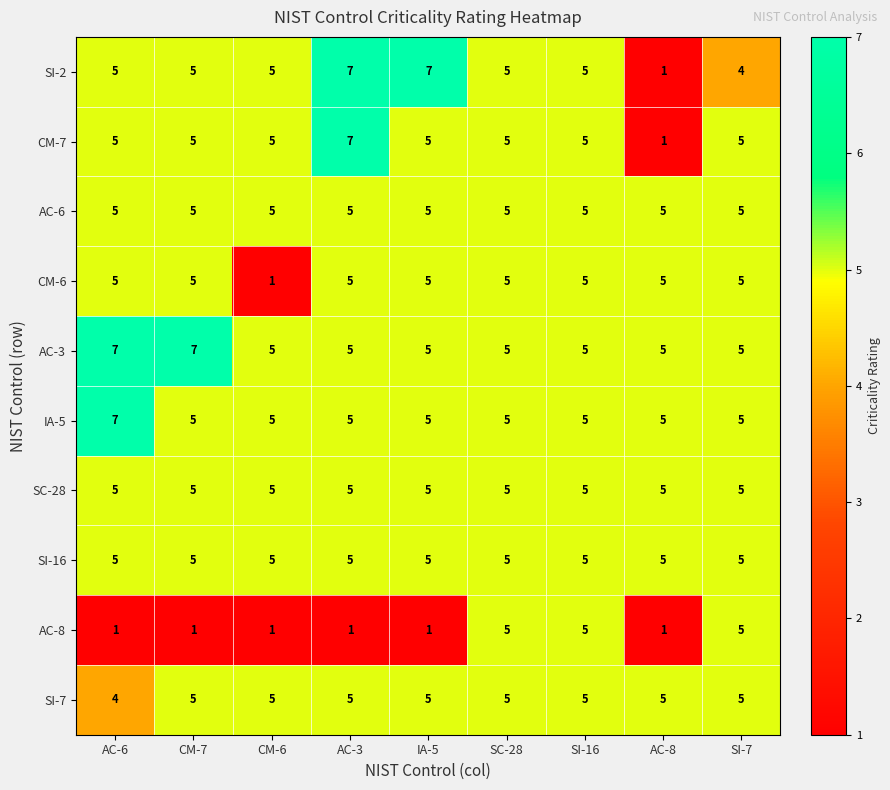

Between IA-5 and AC-8, which series saw the biggest shift?

SI-2